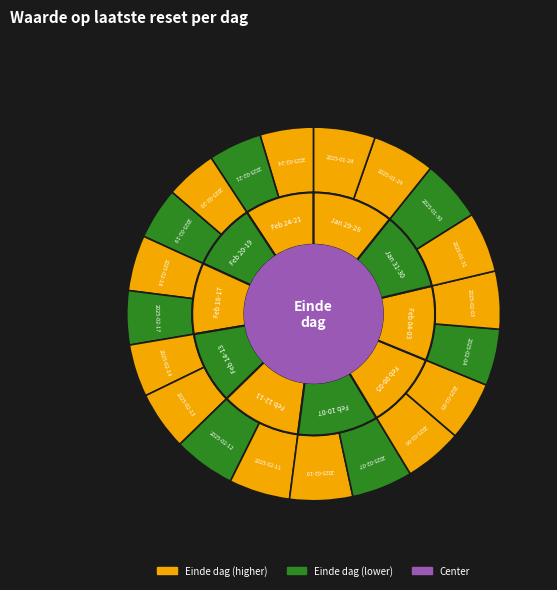

What portion of the pie excludes 2025-02-19?

95.5%